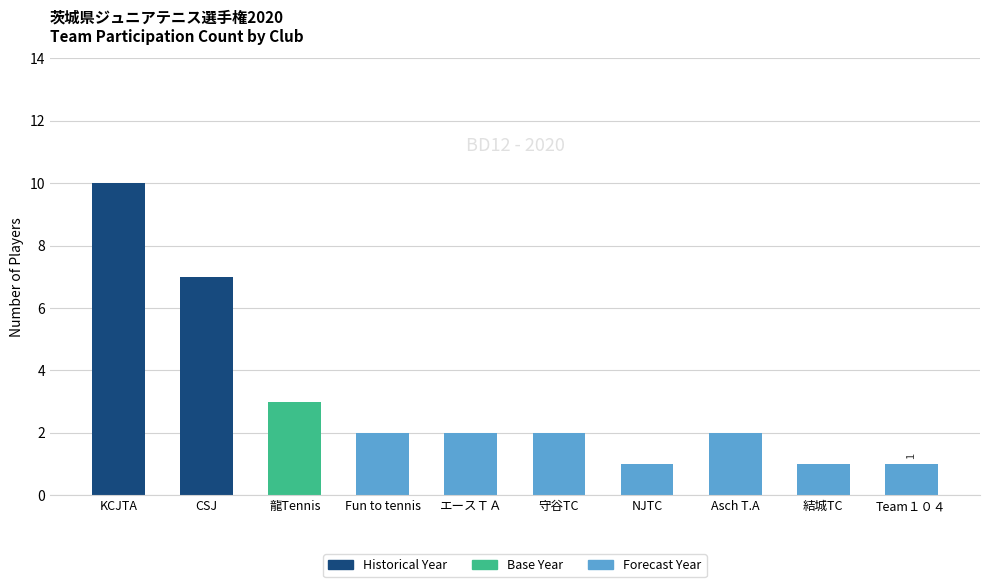

How many data points does each series have?

10